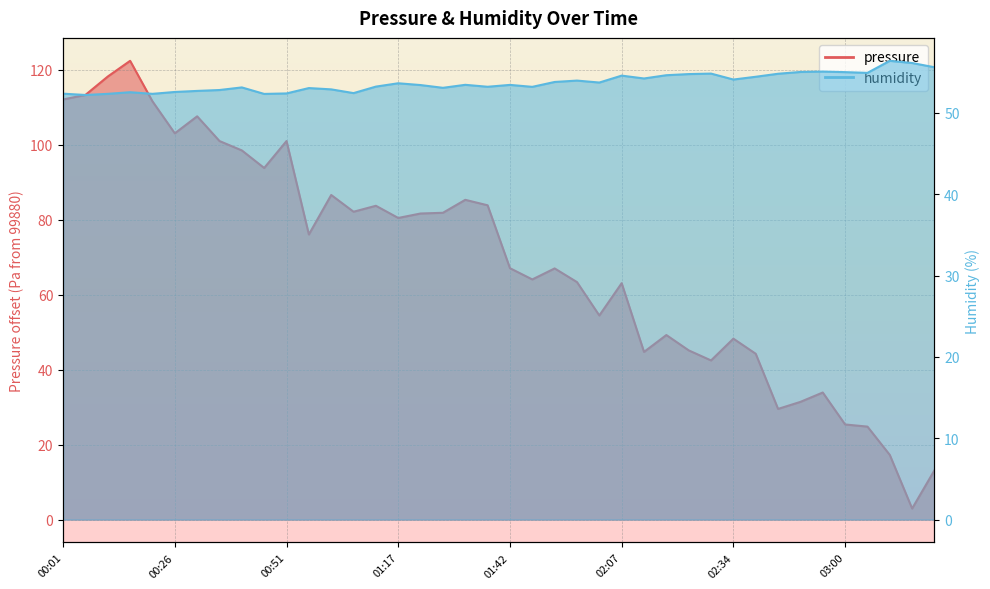

What is the smallest value displayed?

2.9